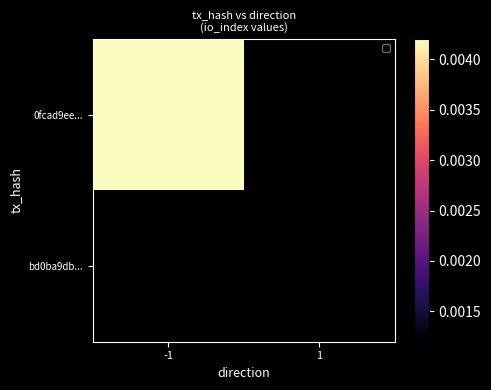

At how many categories does at least one series exceed 0?

2